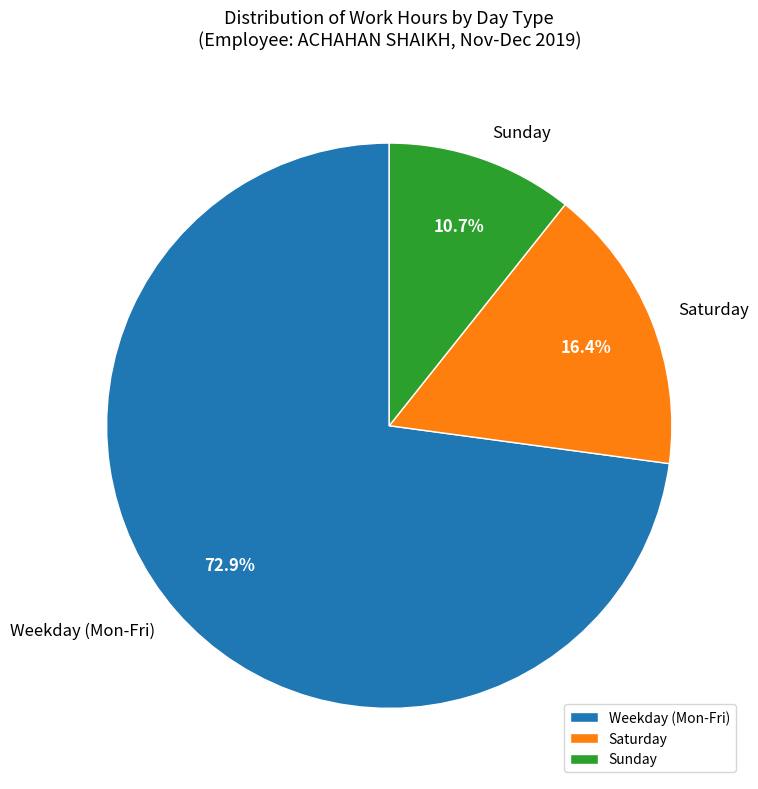

Combined, do Weekday (Mon-Fri) and Sunday account for over 50%?

Yes